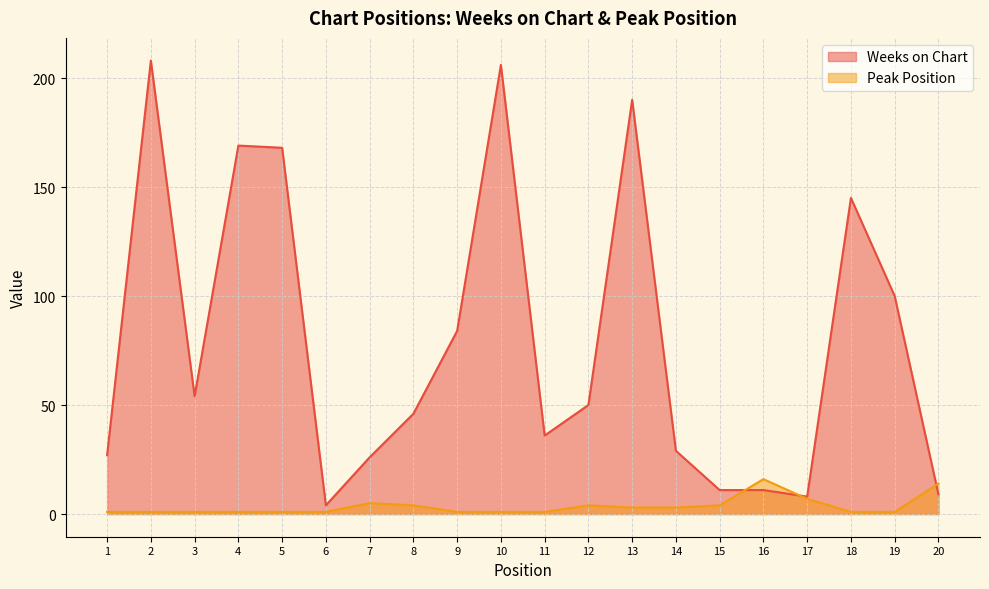

What is the total value across all series at 10?

207